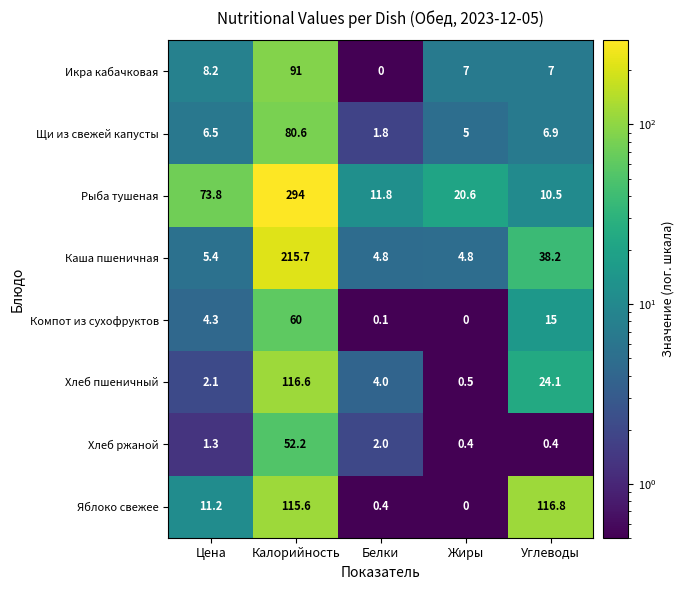

Rank the series by their maximum value, from lowest to highest.

Хлеб ржаной, Компот из сухофруктов, Щи из свежей капусты, Икра кабачковая, Хлеб пшеничный, Яблоко свежее, Каша пшеничная, Рыба тушеная